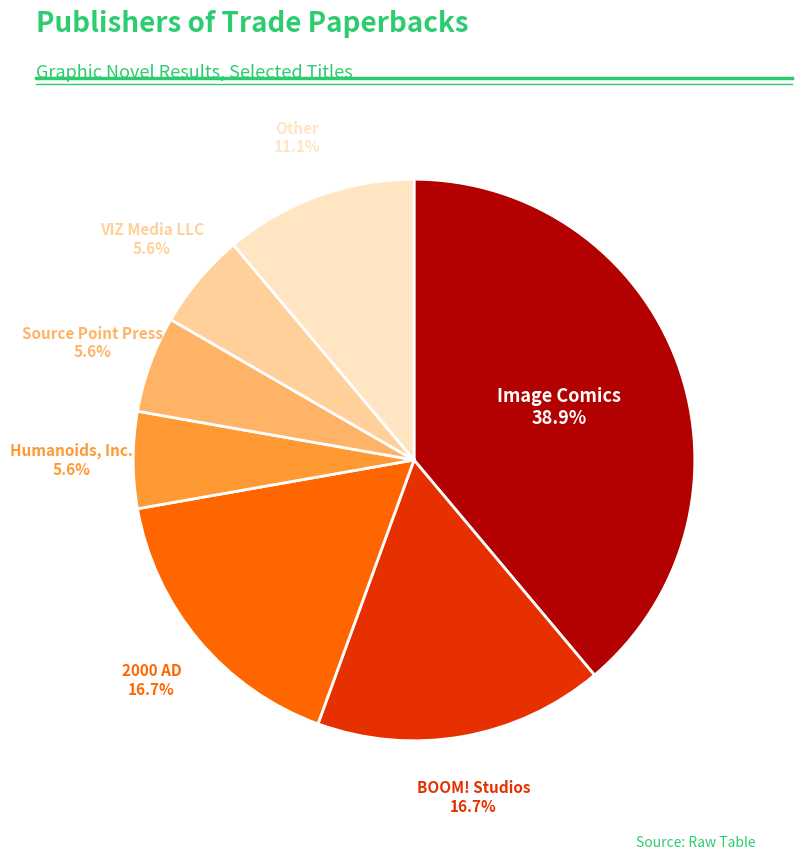

How many slices are in this pie chart?

7